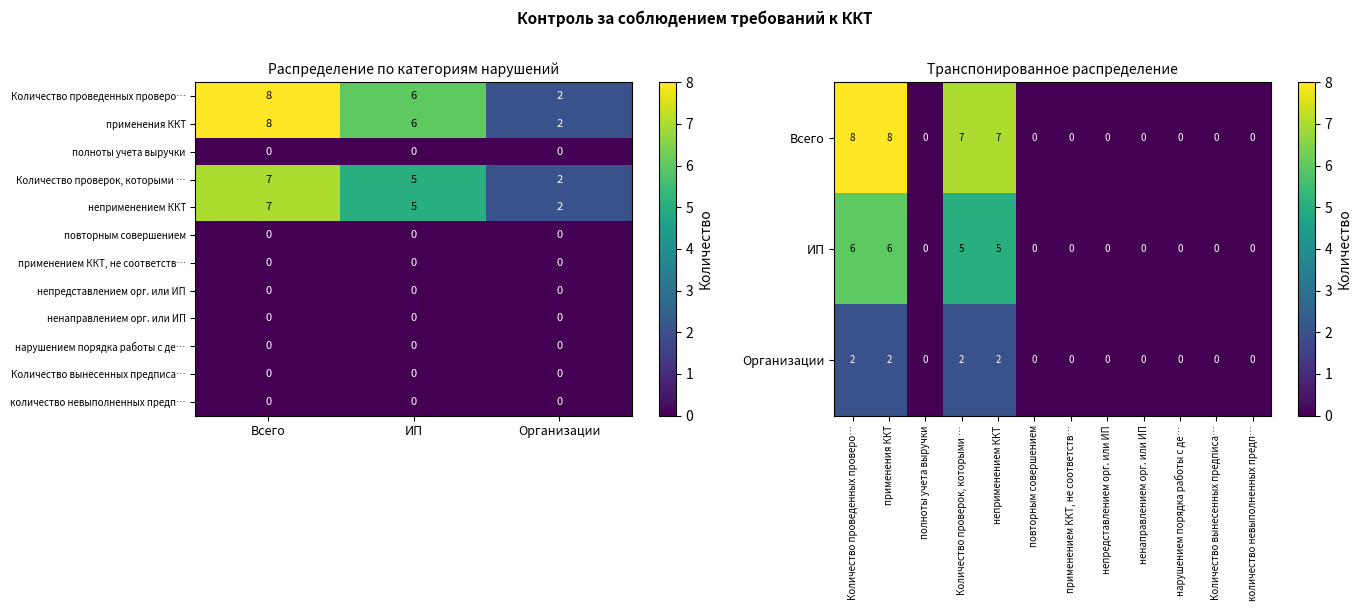

Reading left to right, extract all data points from this chart.

Количество проведенных проверок: 8	6	2
применения ККТ: 8	6	2
полноты учета выручки: 0	0	0
Количество проверок, которыми установлены нарушения: 7	5	2
неприменением ККТ: 7	5	2
повторным совершением: 0	0	0
применением ККТ, не соответствующей: 0	0	0
непредставлением орг. или ИП: 0	0	0
ненаправлением орг. или ИП: 0	0	0
нарушением порядка работы с деньгами: 0	0	0
Количество вынесенных предписаний: 0	0	0
количество невыполненных предписаний: 0	0	0